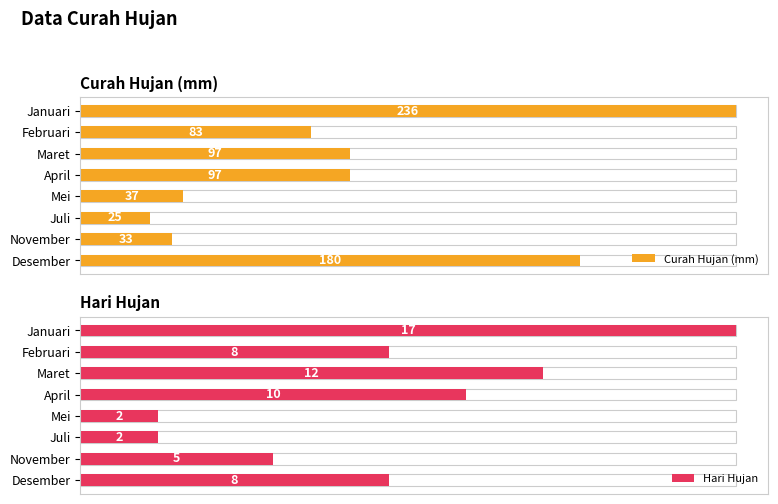

List the series in order of their overall mean, highest first.

Curah Hujan (mm), Hari Hujan